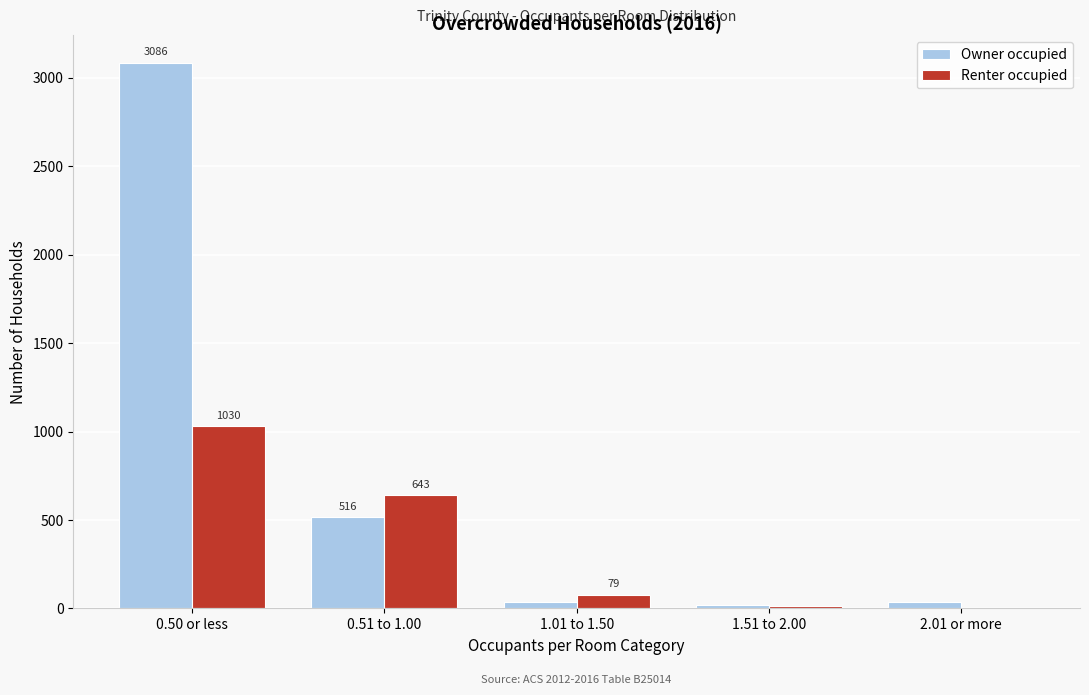

Reading left to right, what are all the values shown in this chart?

Owner occupied: 0.50 or less=3086	0.51 to 1.00=516	1.01 to 1.50=38	1.51 to 2.00=22	2.01 or more=34
Renter occupied: 0.50 or less=1030	0.51 to 1.00=643	1.01 to 1.50=79	1.51 to 2.00=16	2.01 or more=4